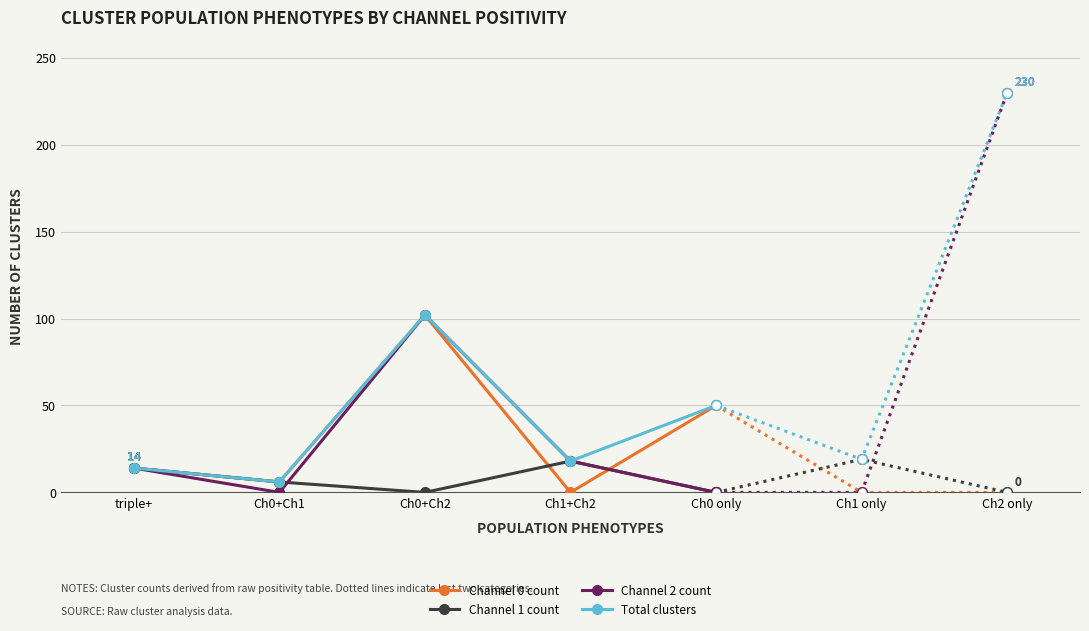

How many interior local peaks does the Channel 0 count series have?

1